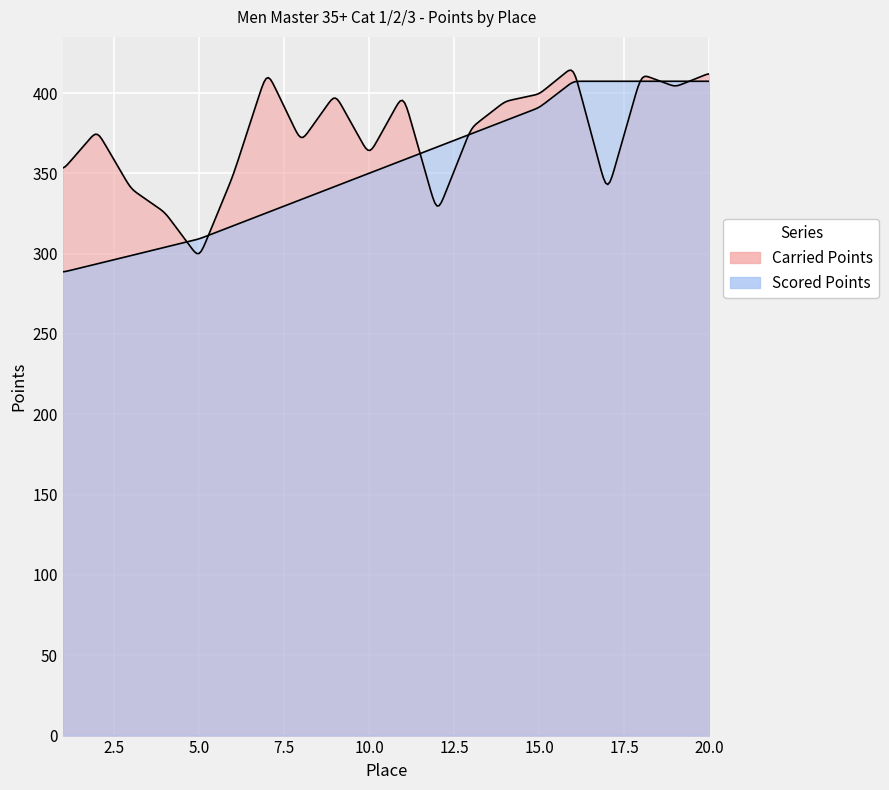

Between 6 and 20, which series saw the biggest shift?

Scored Points